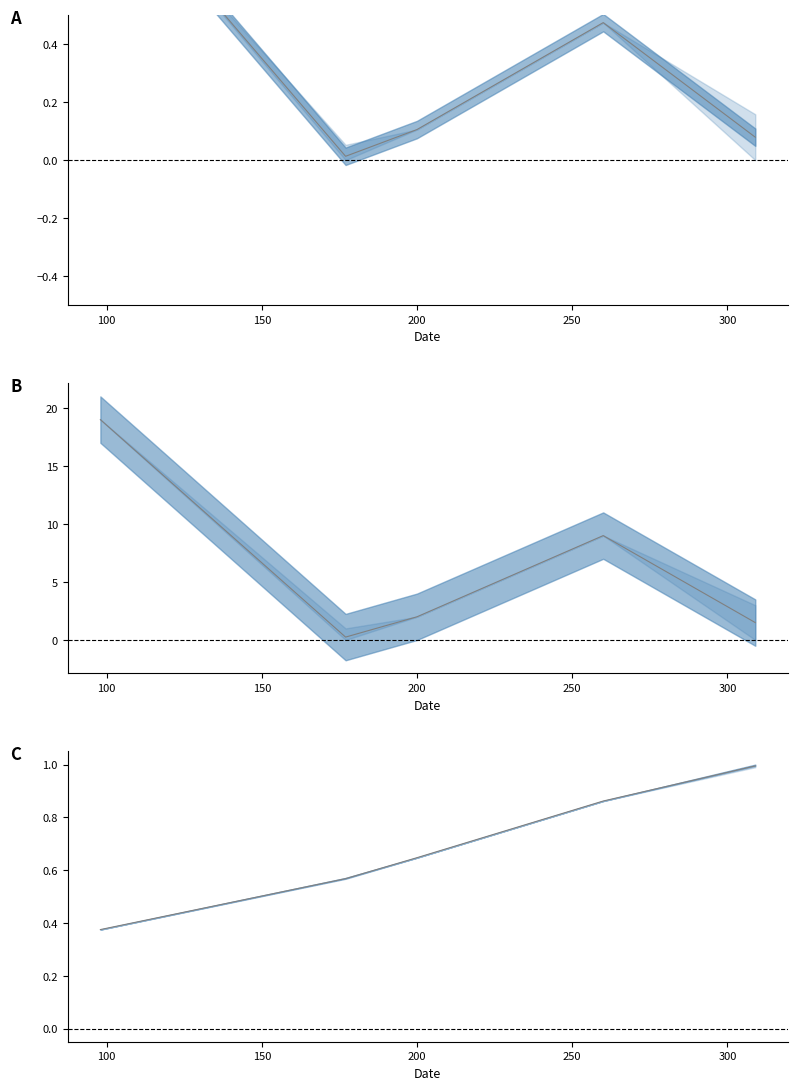

The value of Mean duration at 150 is 0.9. True or false?

False